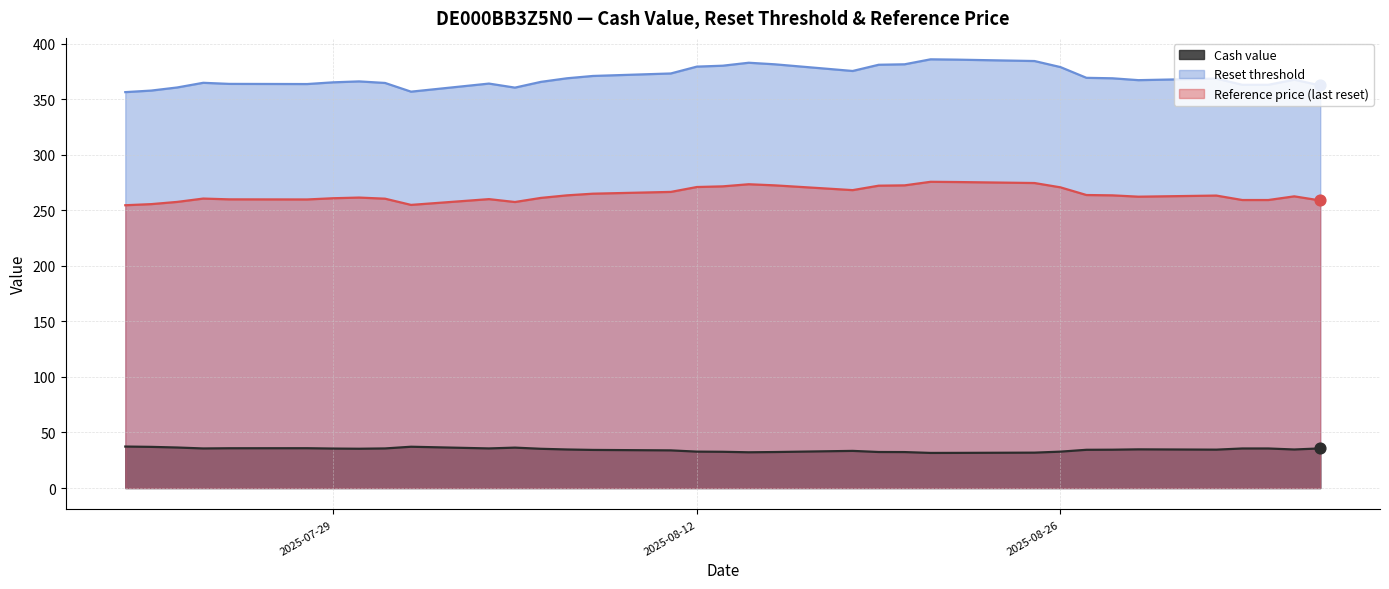

What are all the series names shown in the legend?

Cash value, Reset threshold, Reference price (last reset)